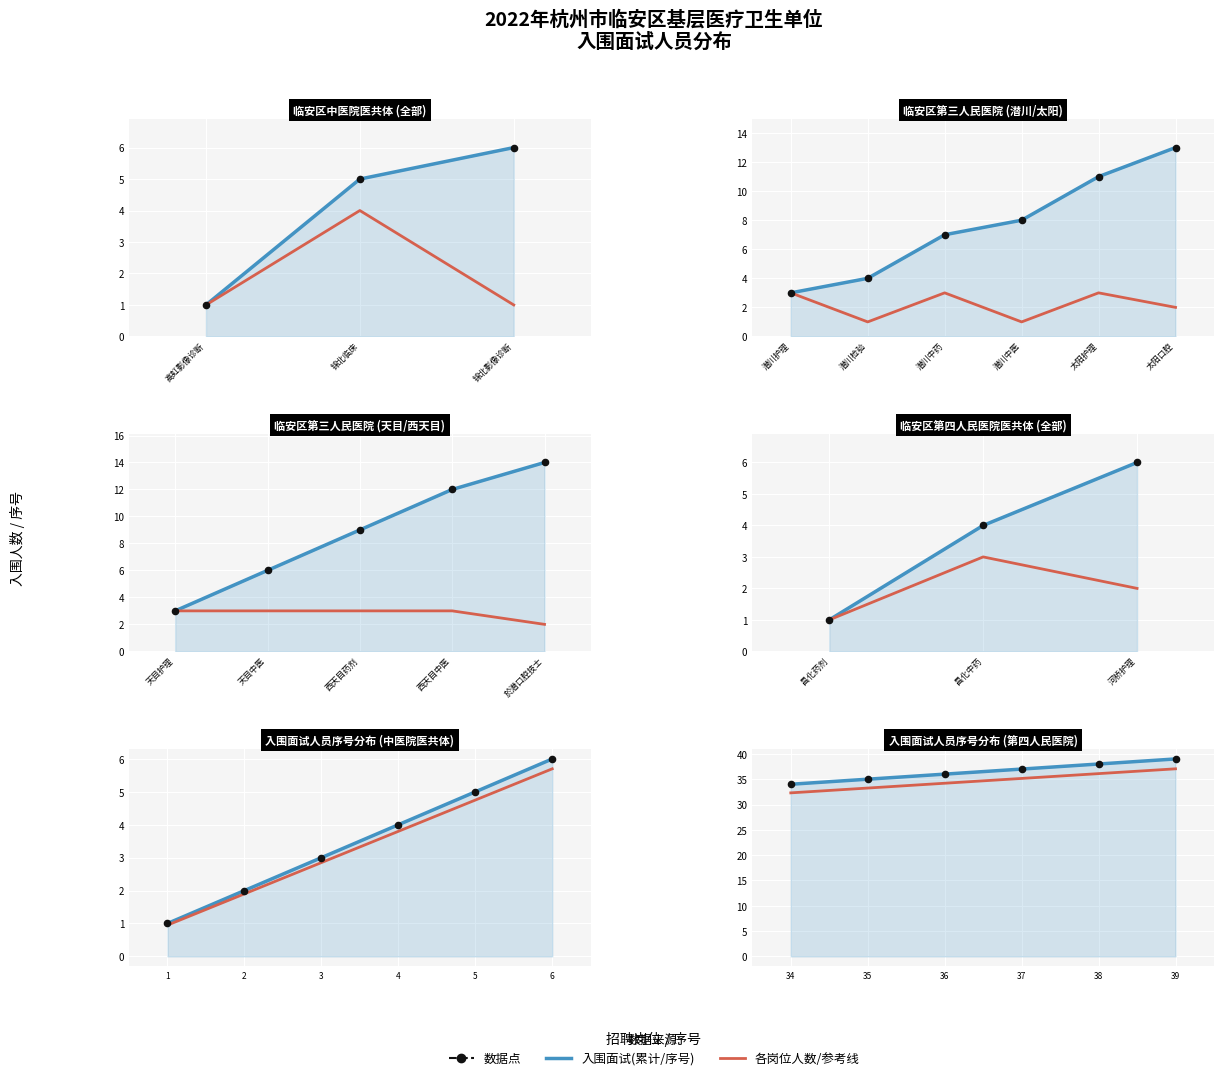

Which series reaches the minimum Y coordinate?

临安区第四人民医院医共体